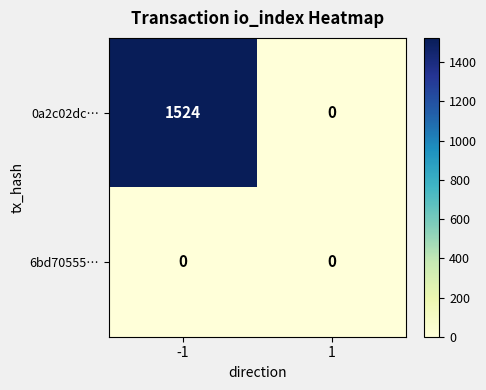

Which series has the largest range (max minus min)?

0a2c02dc…